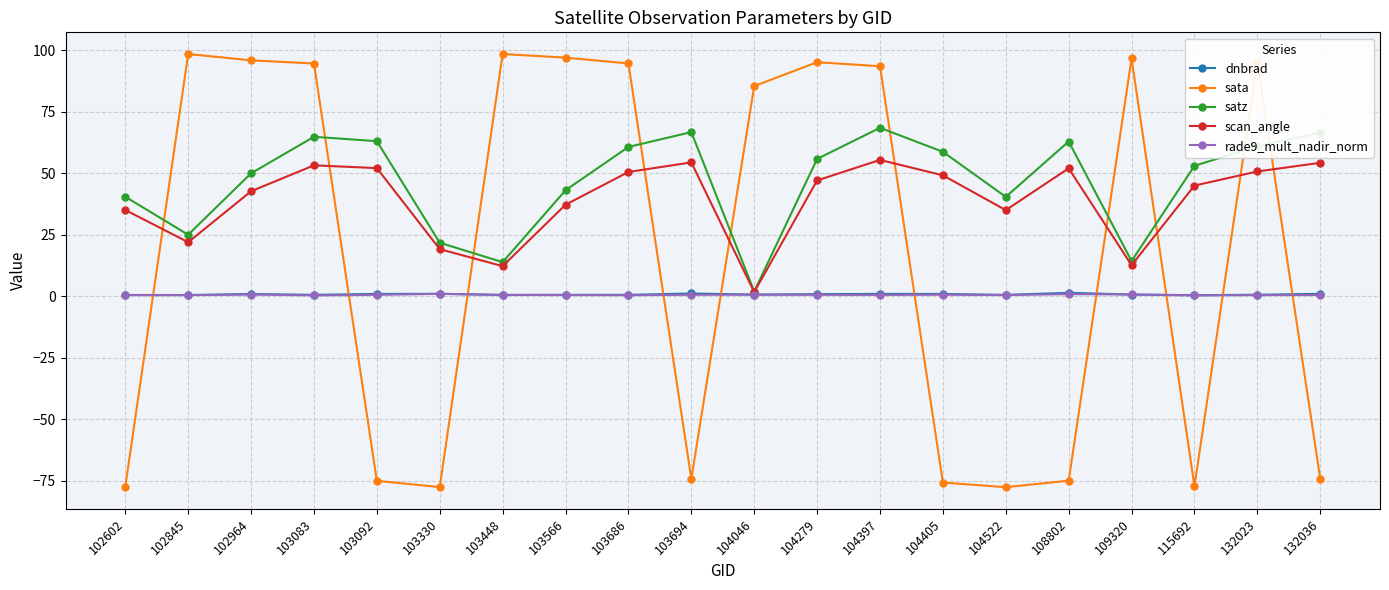

True or false: dnbrad has more than 1 points higher than both neighbors.

True